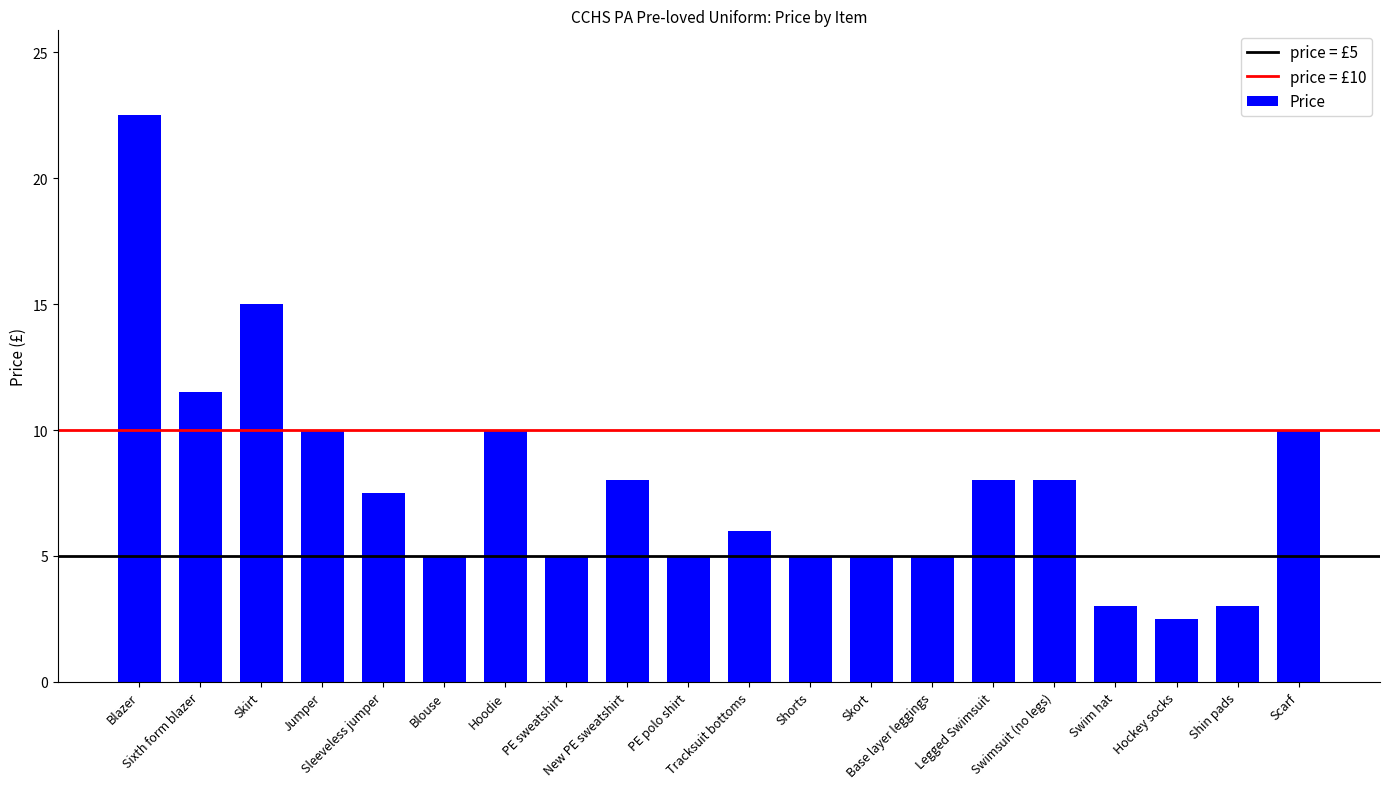

What is the greatest value displayed?

22.5